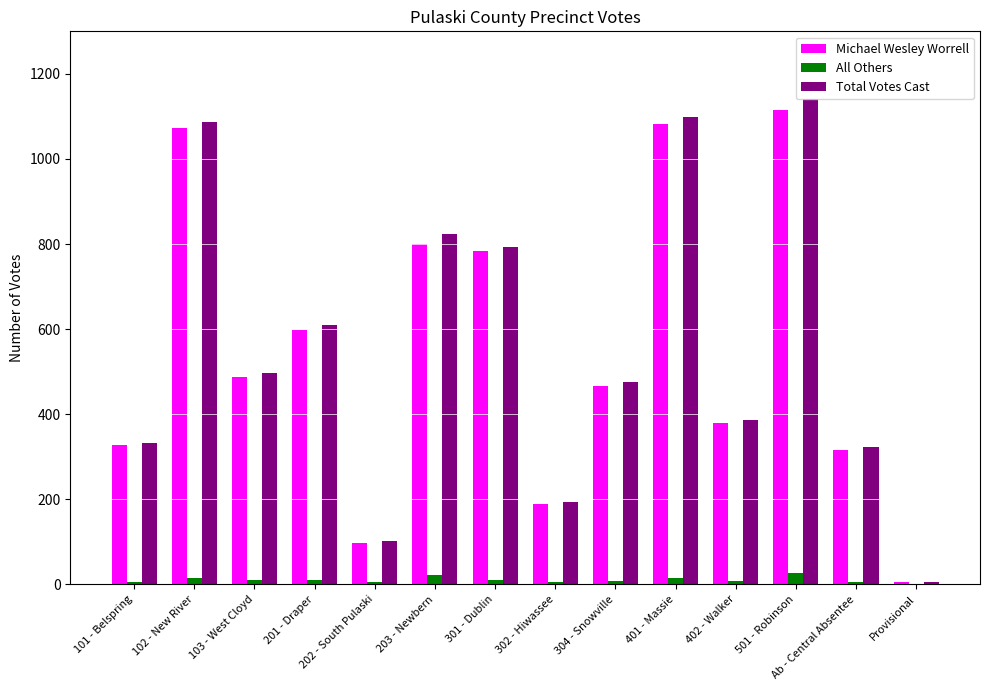

How many groups of bars are there?

14